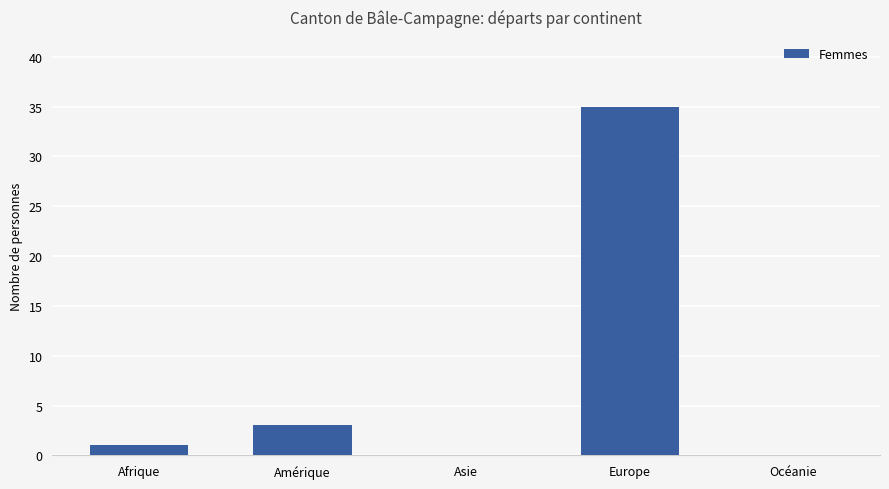

Reading left to right, transcribe all the data shown in this chart.

1	3	0	35	0